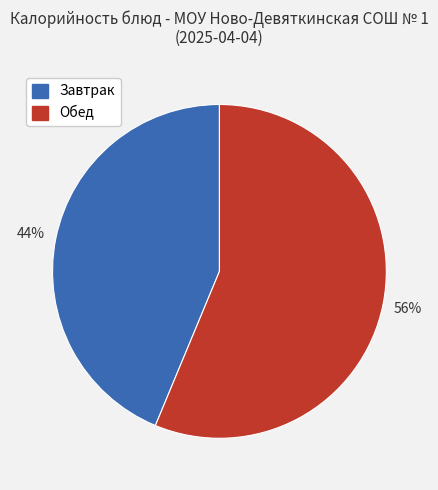

How many segments does this pie chart have?

2